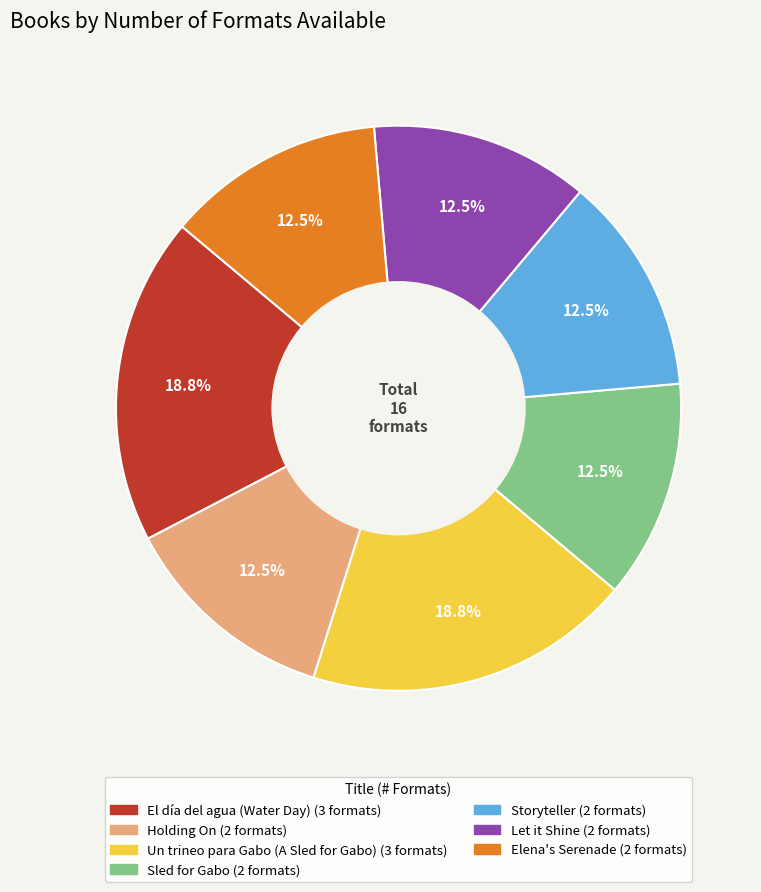

To the nearest percent, what is the average slice percentage?

14%